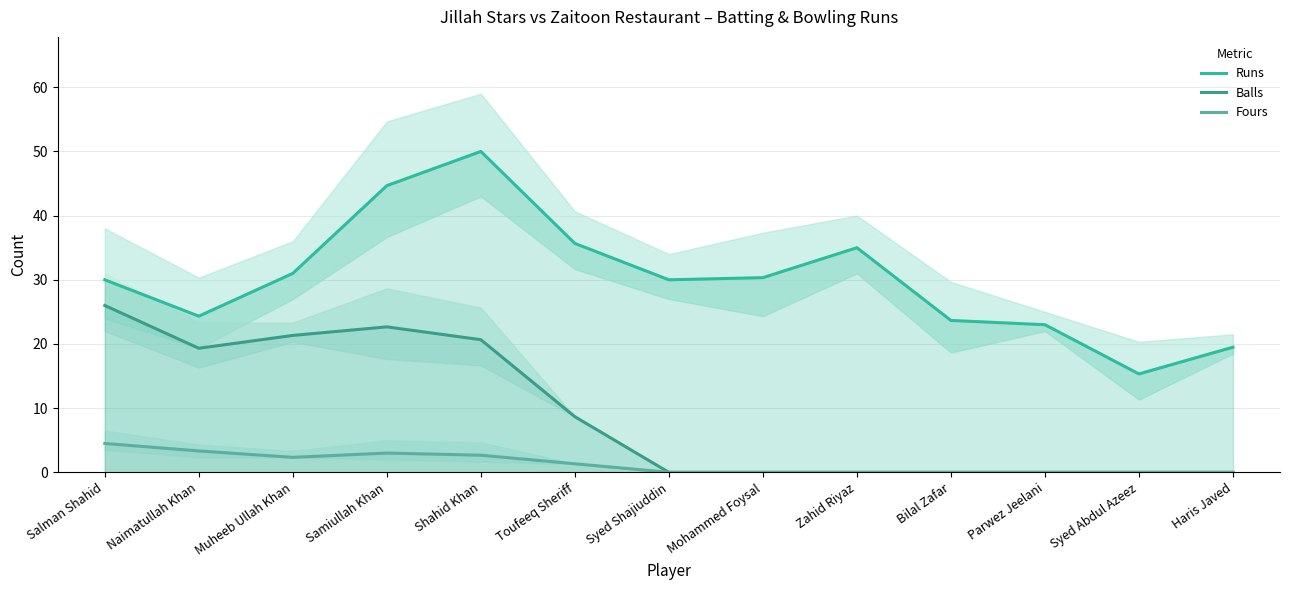

Reading right to left, extract all data points from this chart.

Runs: 19.5	15.3	23.0	23.7	35.0	30.3	30.0	35.7	50.0	44.7	31.0	24.3	30.0
Balls: 0.0	0.0	0.0	0.0	0.0	0.0	0.0	8.7	20.7	22.7	21.3	19.3	26.0
Fours: 0.0	0.0	0.0	0.0	0.0	0.0	0.0	1.3	2.7	3.0	2.3	3.3	4.5